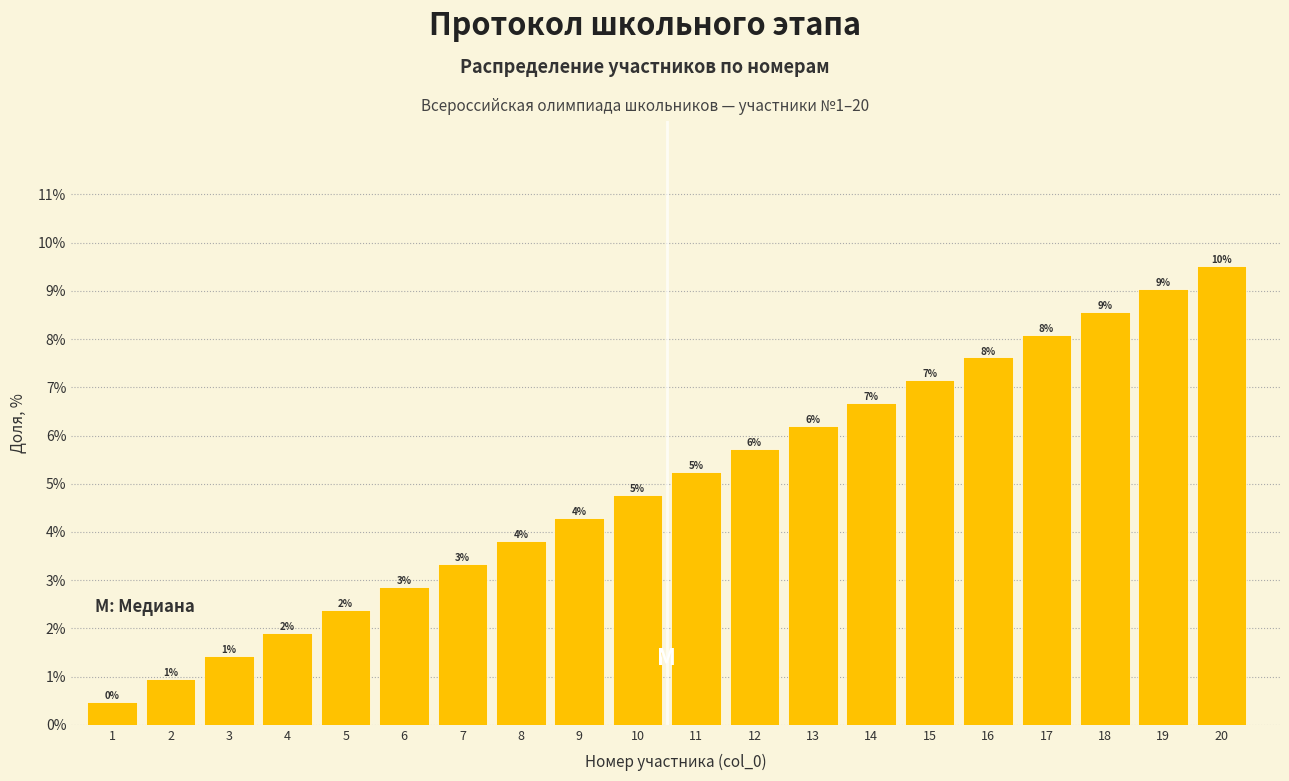

How many bars are there in total?

20